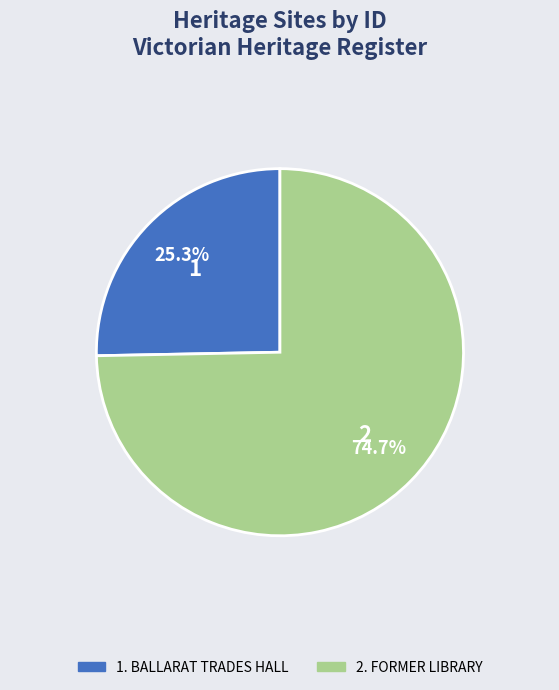

Does any single category account for the majority?

Yes